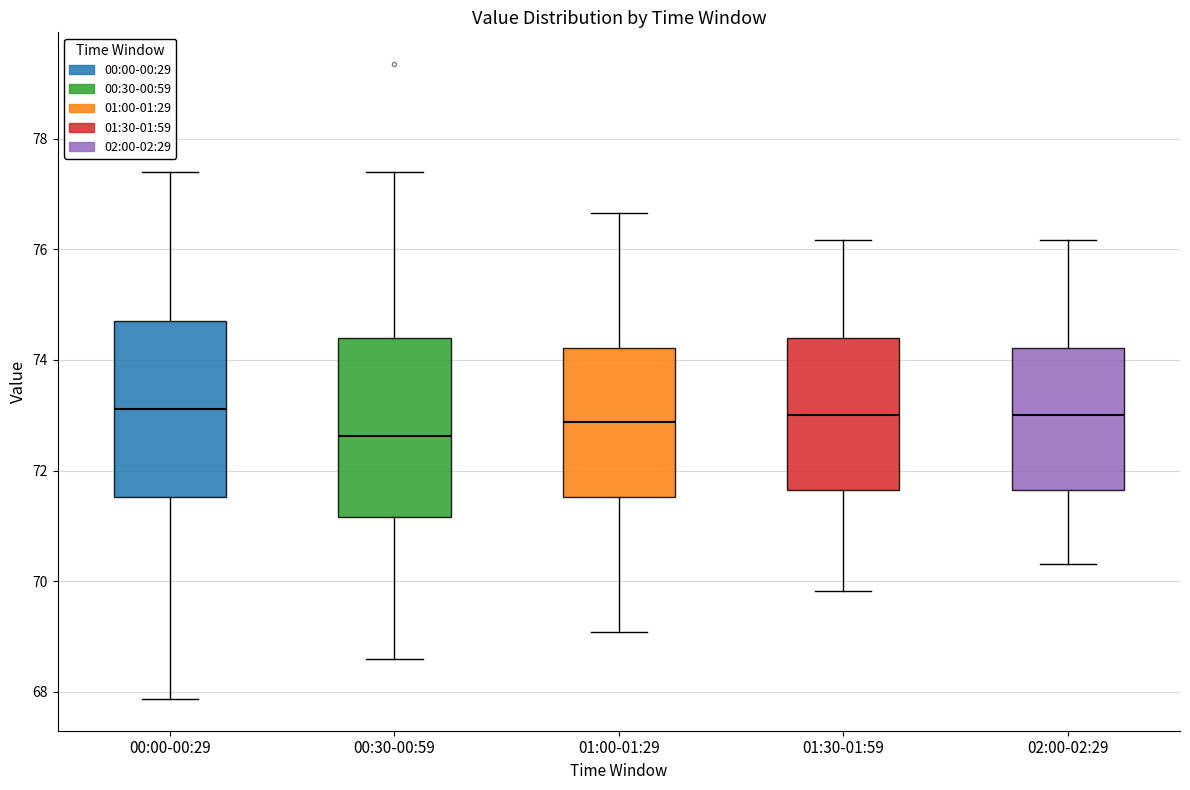

Reading left to right, read every box against the y-axis: the position of its median line, the range the box covers, and the ends of its whiskers. The values are not printed on the chart, so give them approximately, as read against the axis.

00:00-00:29: median 73.2, box 71.6 to 74.8, whiskers 67.8 to 77.4
00:30-00:59: median 72.6, box 71.2 to 74.4, whiskers 68.6 to 77.4
01:00-01:29: median 72.8, box 71.6 to 74.2, whiskers 69.0 to 76.6
01:30-01:59: median 73.0, box 71.6 to 74.4, whiskers 69.8 to 76.2
02:00-02:29: median 73.0, box 71.6 to 74.2, whiskers 70.4 to 76.2